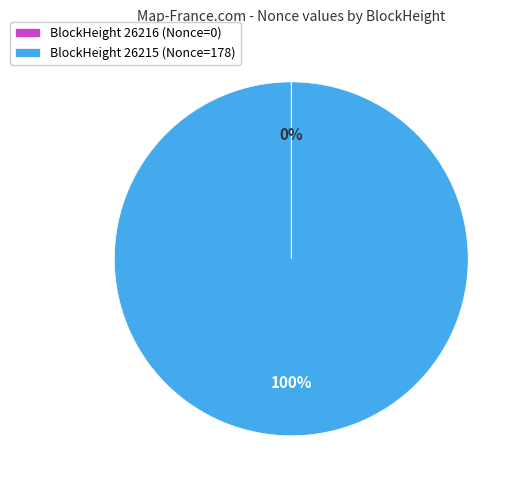

The BlockHeight 26215 (Nonce=178) slice represents 93% of the pie. True or false?

False